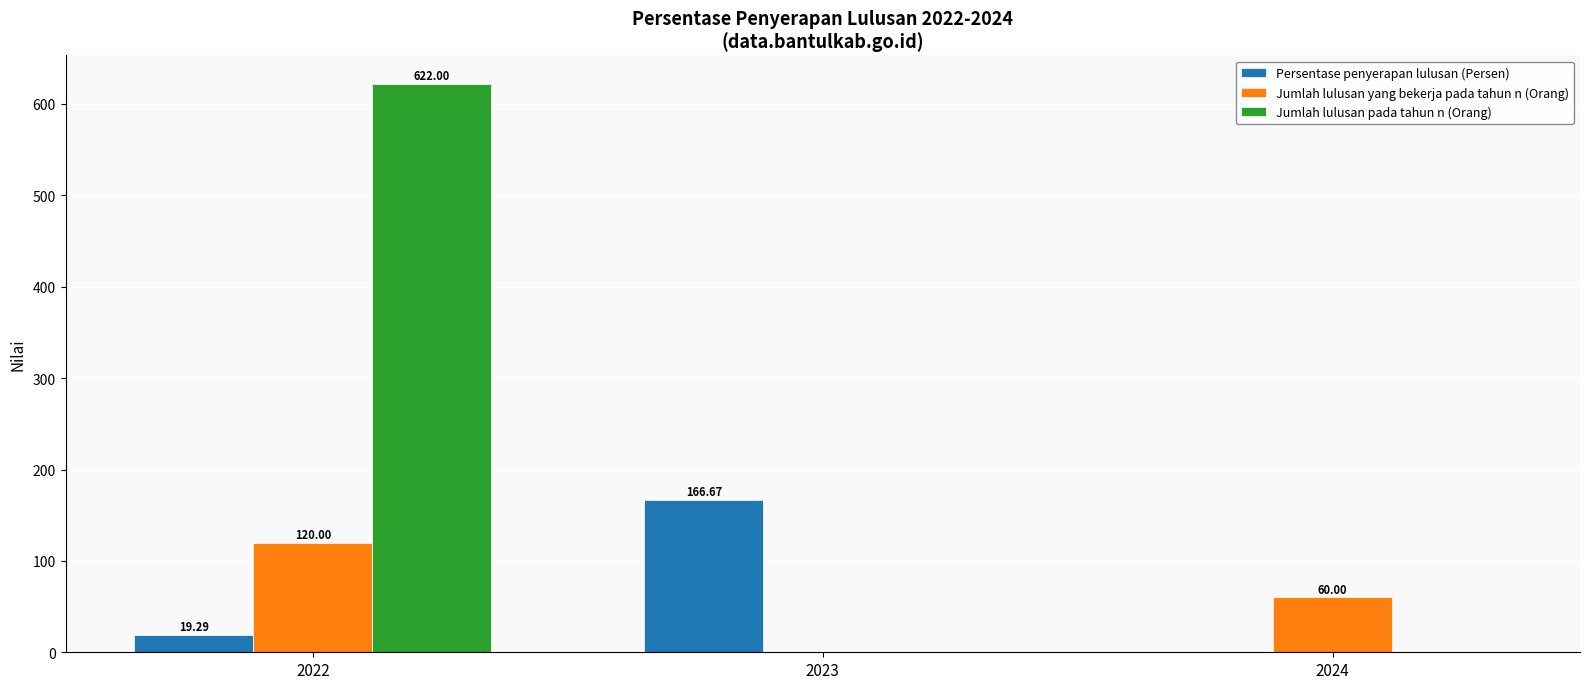

Does the chart contain stacked bars?

No